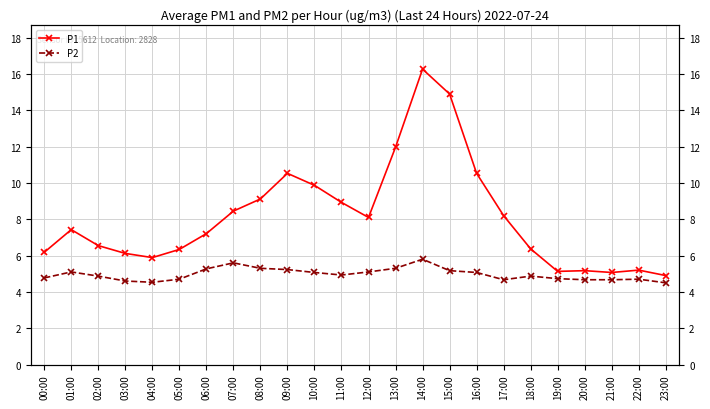

What is the sum of all P1 values?

194.4